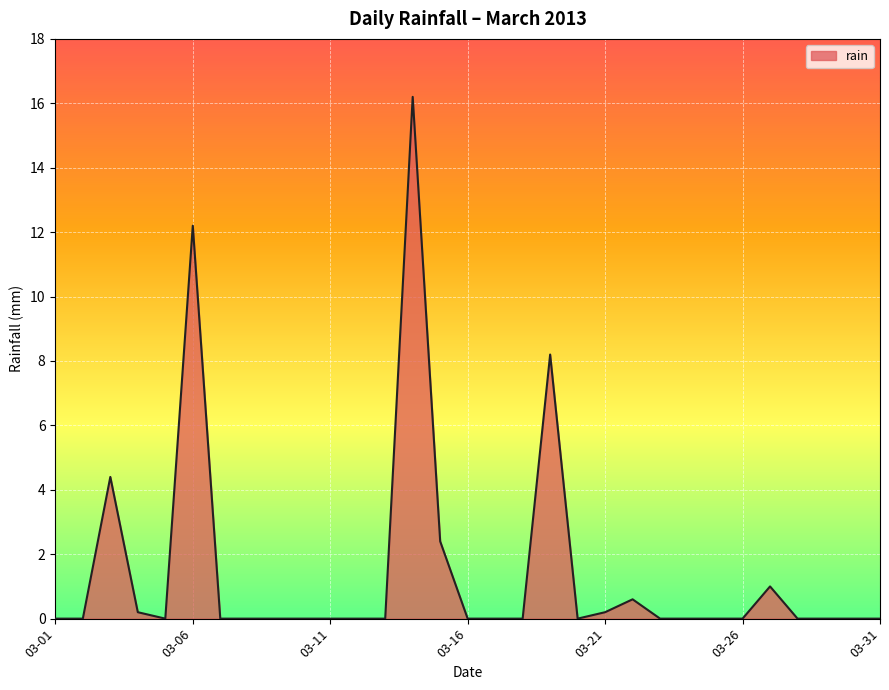

True or false: there are more than 0 points higher than both neighbors.

True